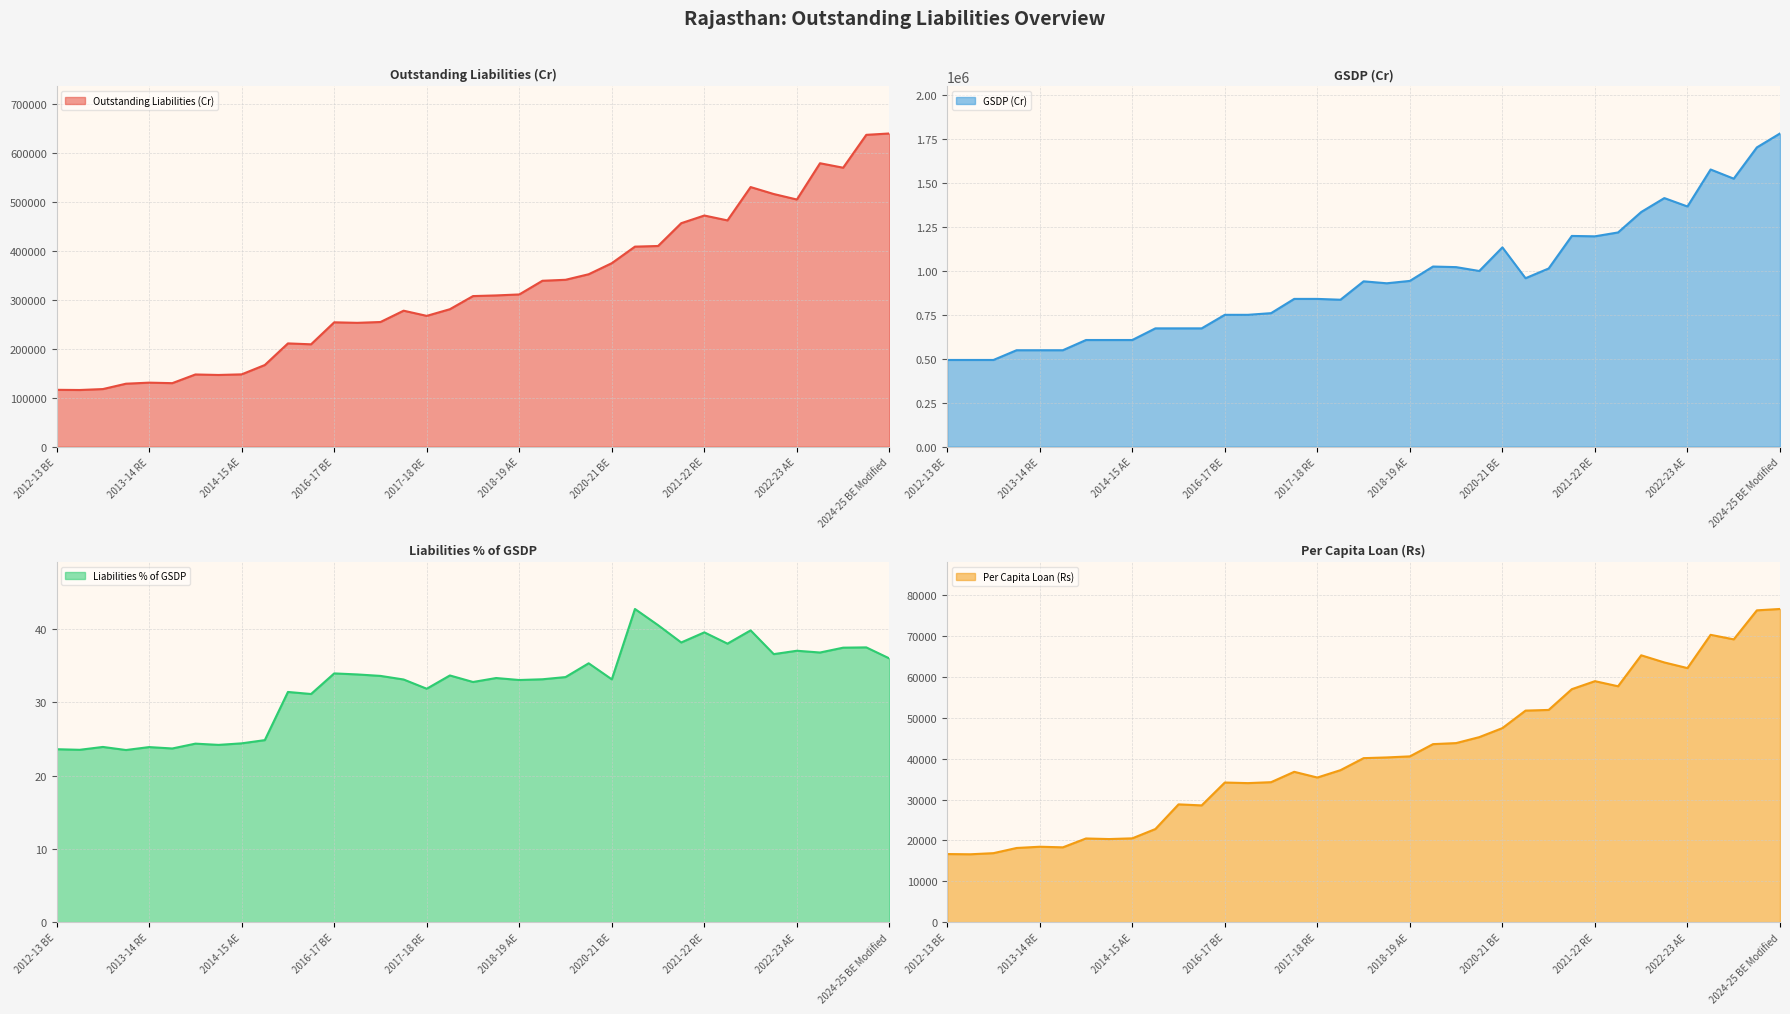

What is the sum of the Liabilities % of GSDP (line) values at 2024-25 BE Modified and 2016-17 BE?

69.9